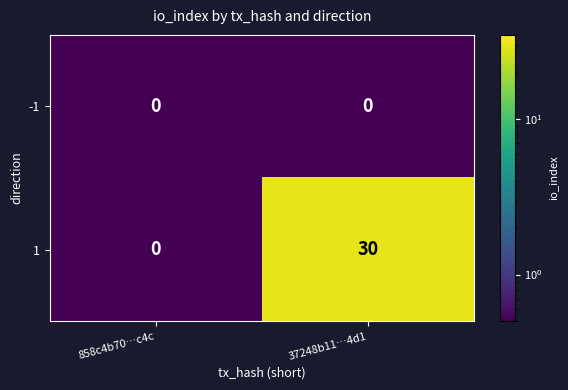

Between 858c4b70…c4c and 37248b11…4d1, which series saw the biggest shift?

1